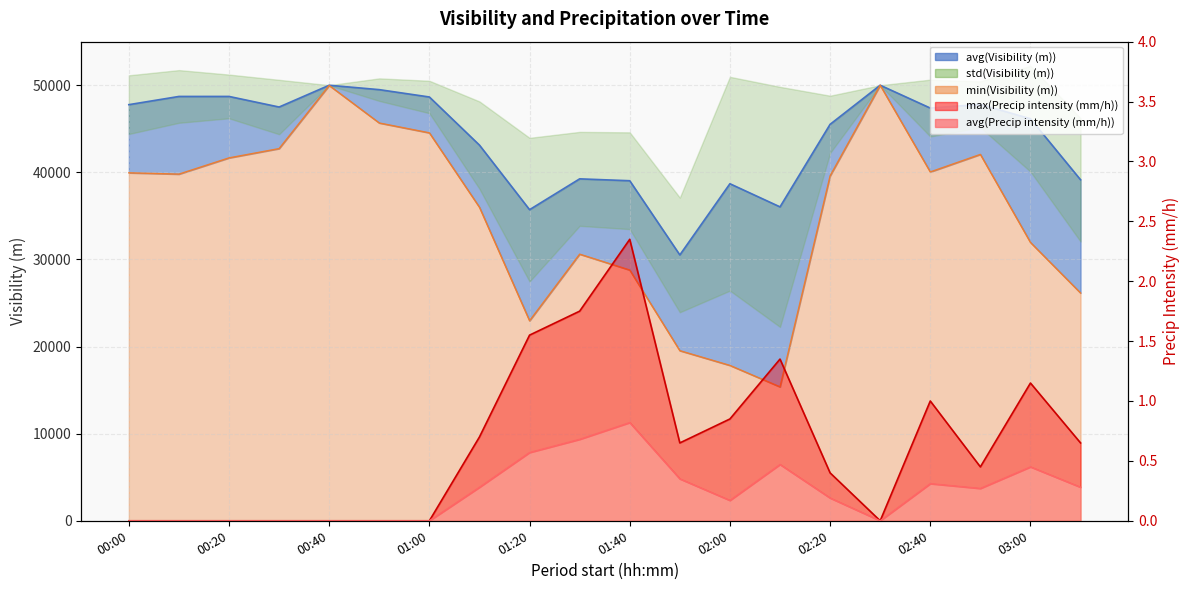

What is the spread (max minus min) of values at 02:20?

45510.8